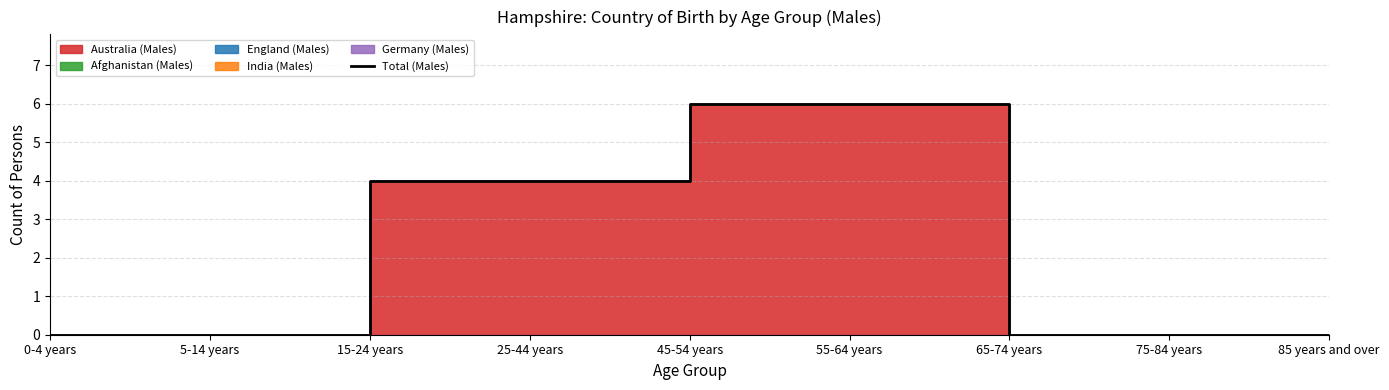

Which has a higher value, 75-84 years or 65-74 years?

75-84 years